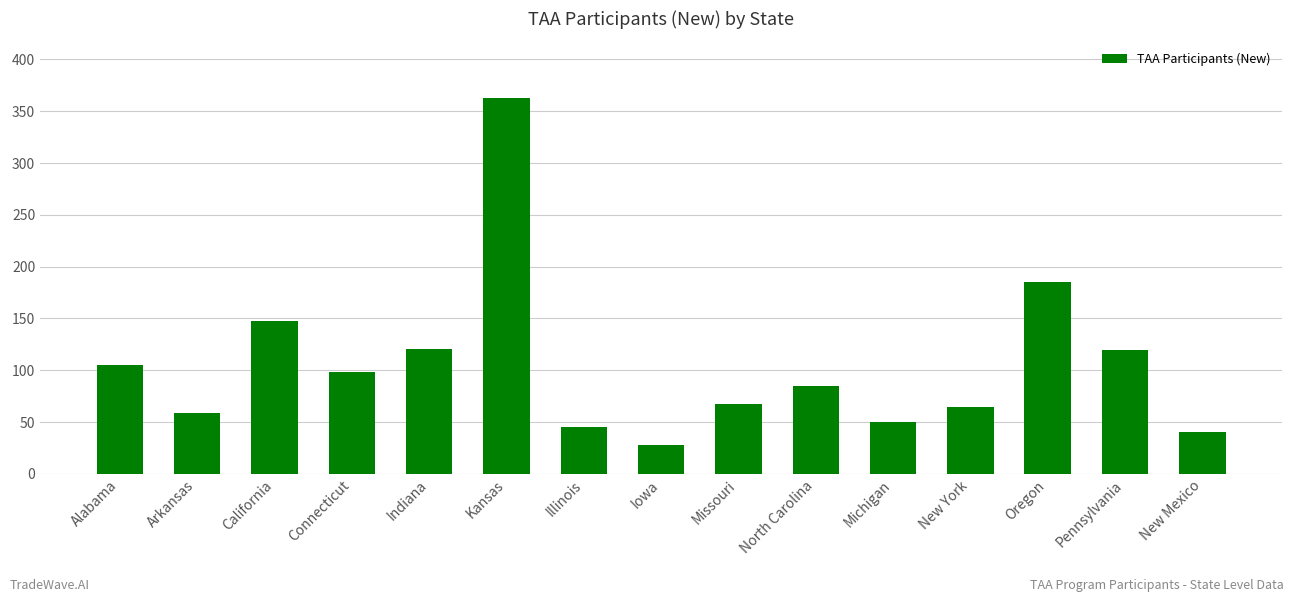

Which has a higher value, New York or Kansas?

Kansas